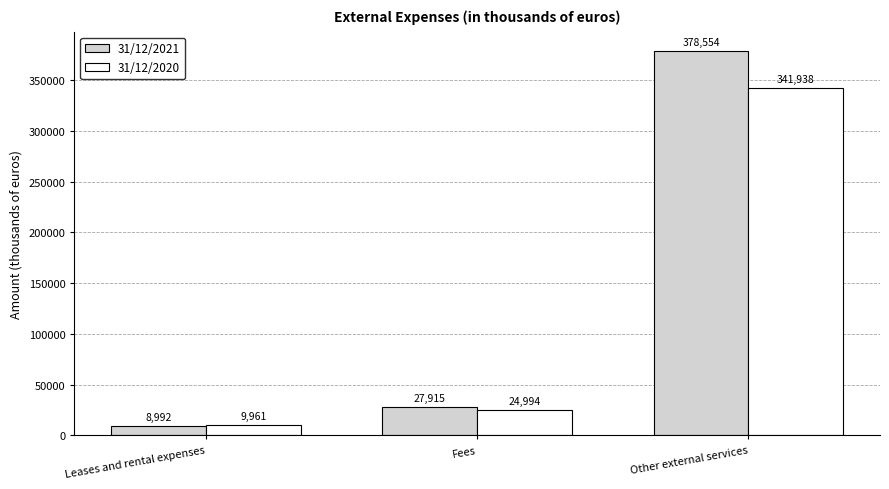

Are the bars horizontal?

No